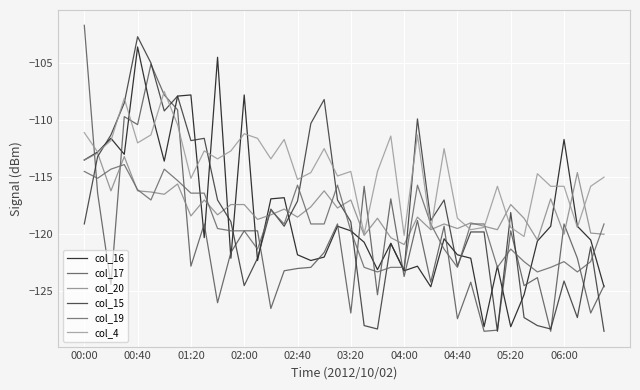

Which category has the lowest value in the col_17 series?

30